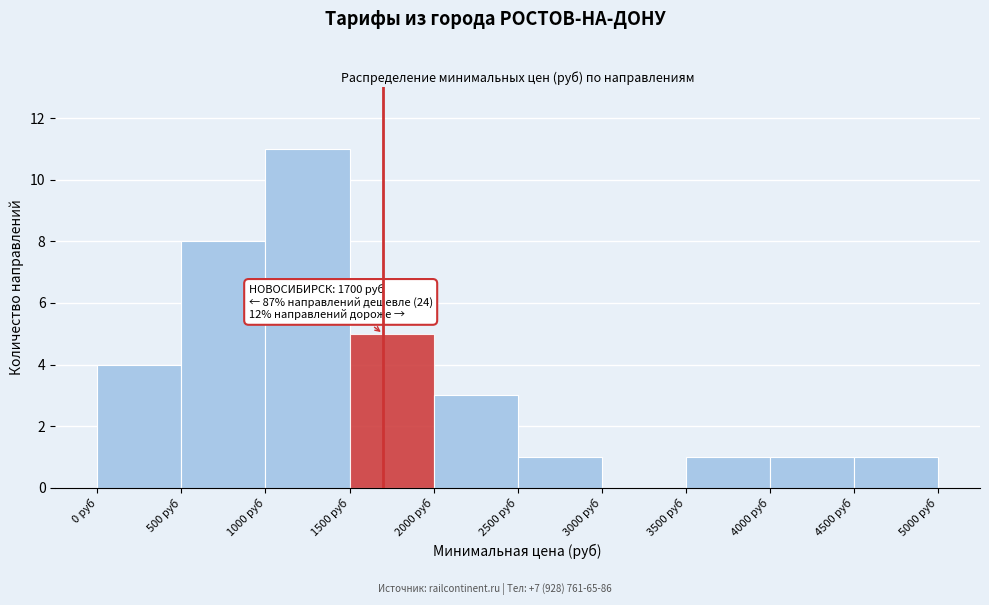

Which range on the x-axis has the tallest bar?

1000 to 1500